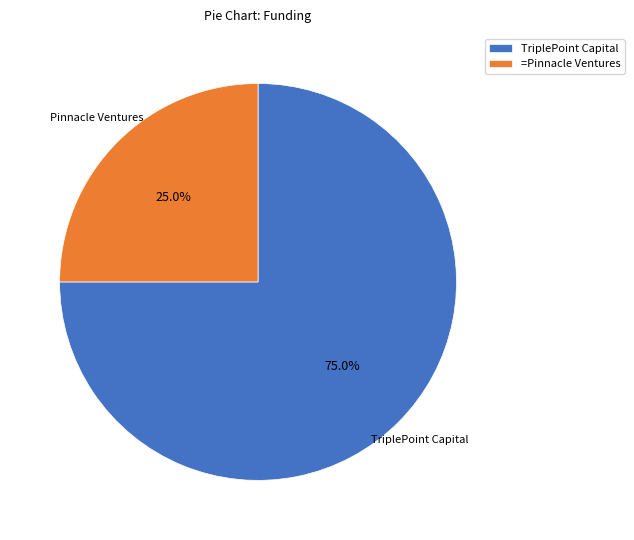

Combined, what portion of the pie is =Pinnacle Ventures and TriplePoint Capital?

100.0%